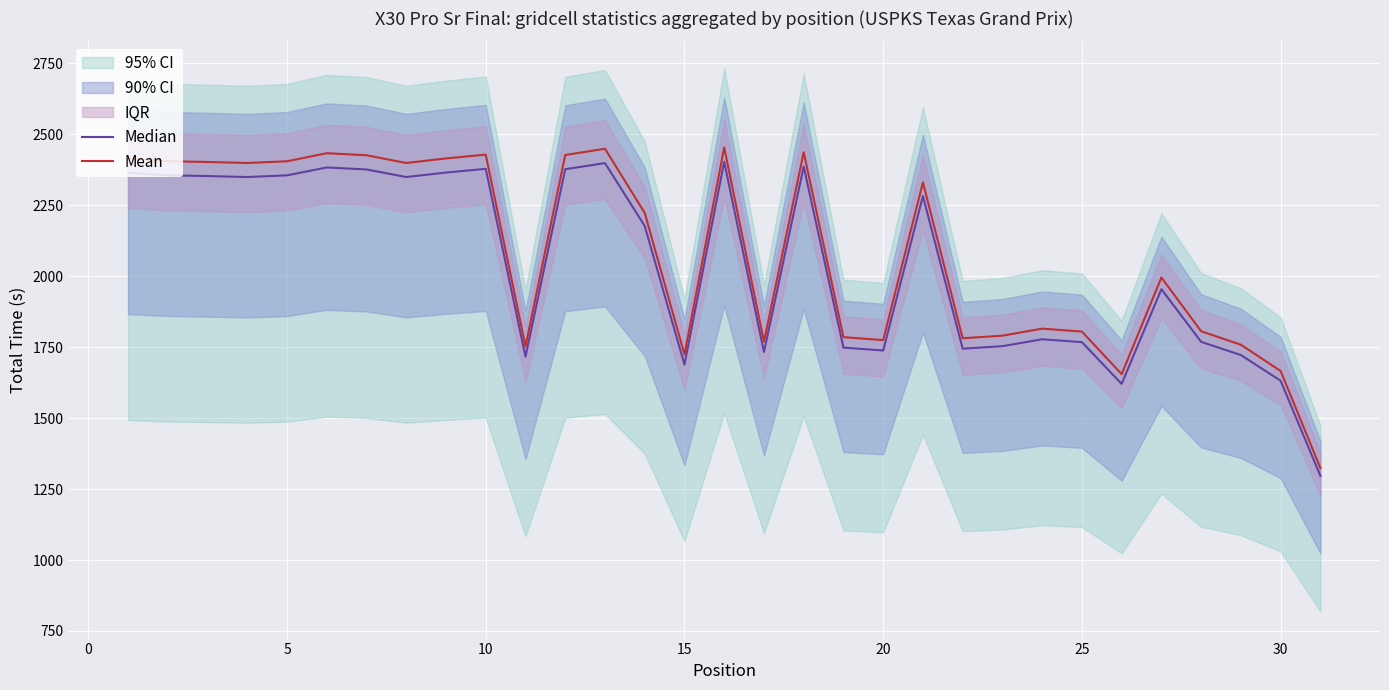

What is the highest value of the Mean series?

2453.1